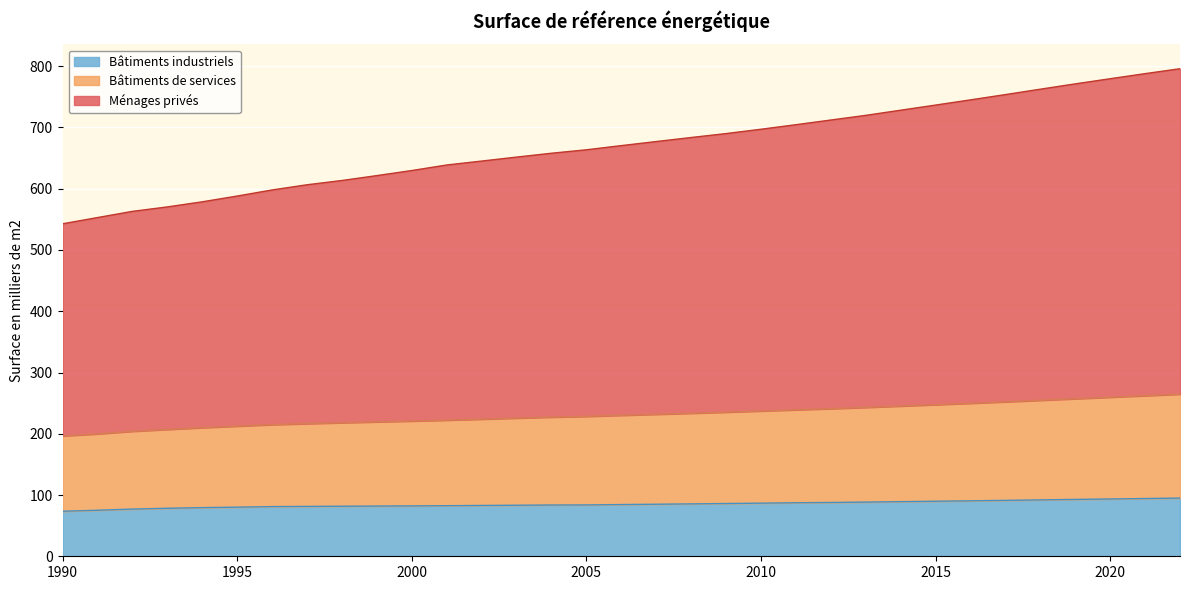

The Ménages privés series shows 983.2 at 2009. True or false?

False